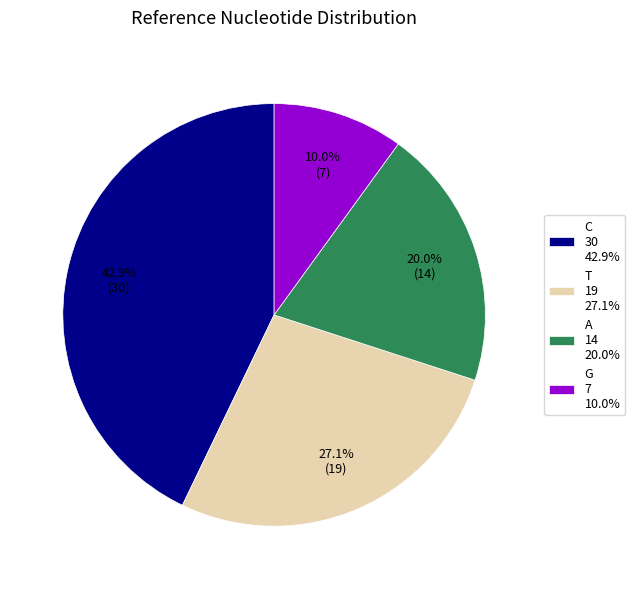

Which category has the biggest portion of the pie?

C